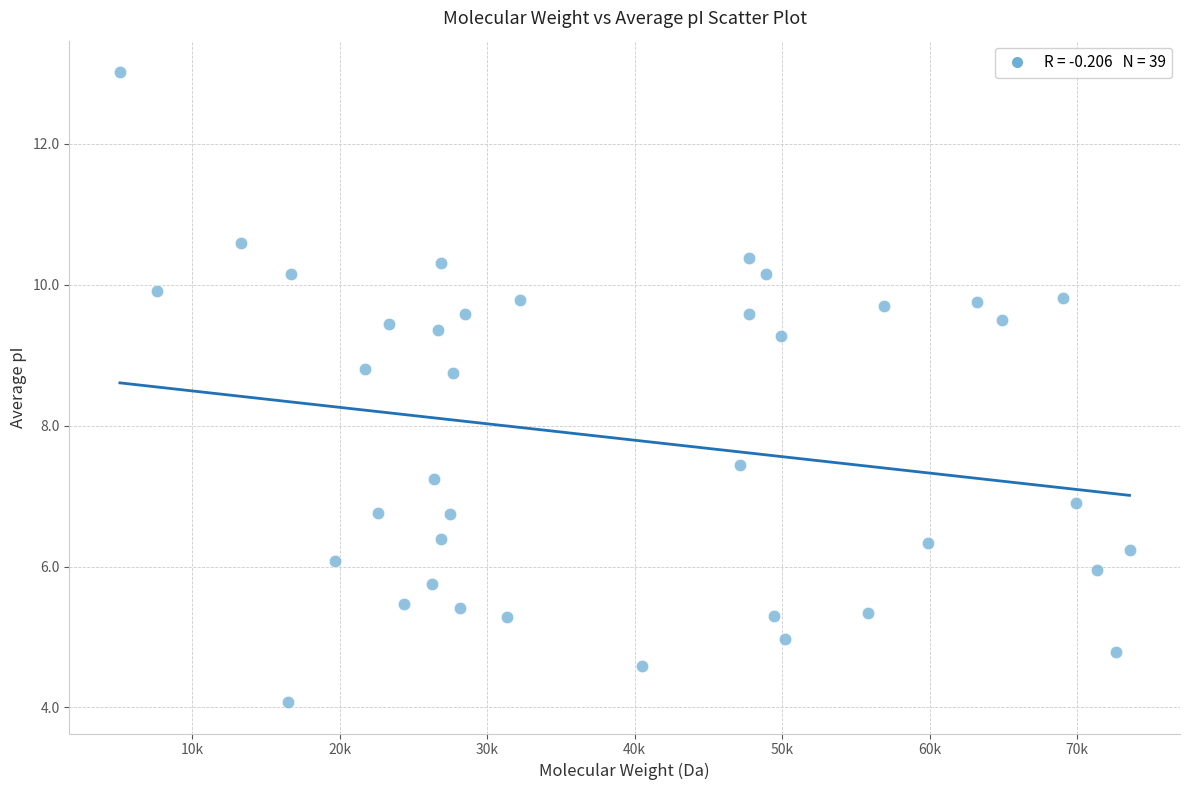

What Y value in the scatter plot is closest to 8?

7.4